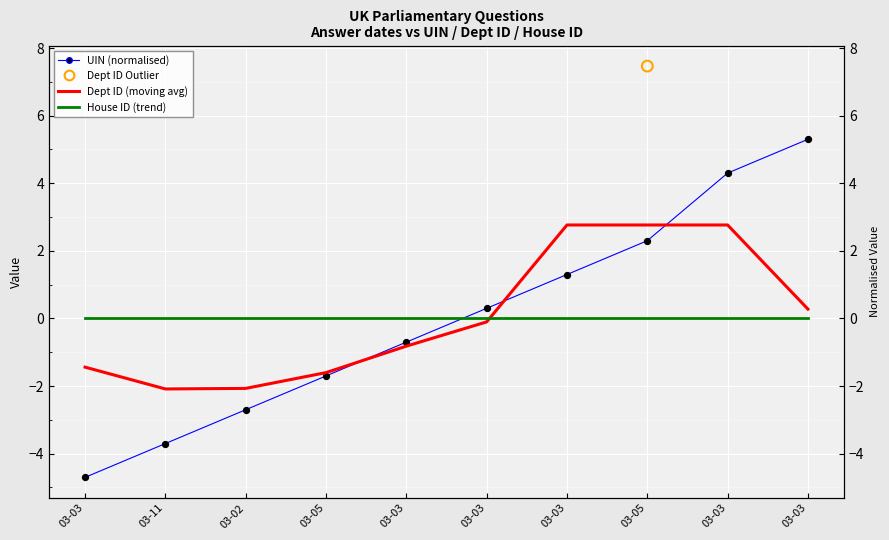

Which series has the largest total across all categories?

Dept ID (moving avg)